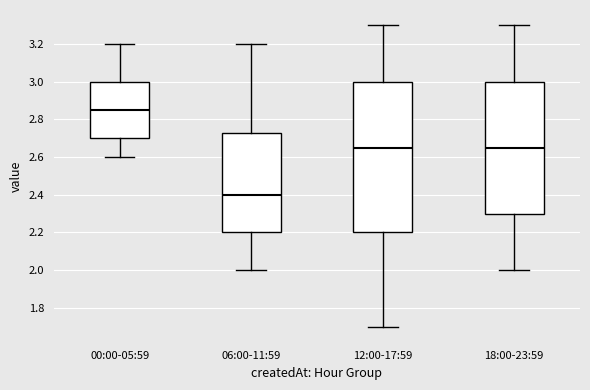

Which box is the tallest, from its lower edge to its upper edge?

12:00-17:59